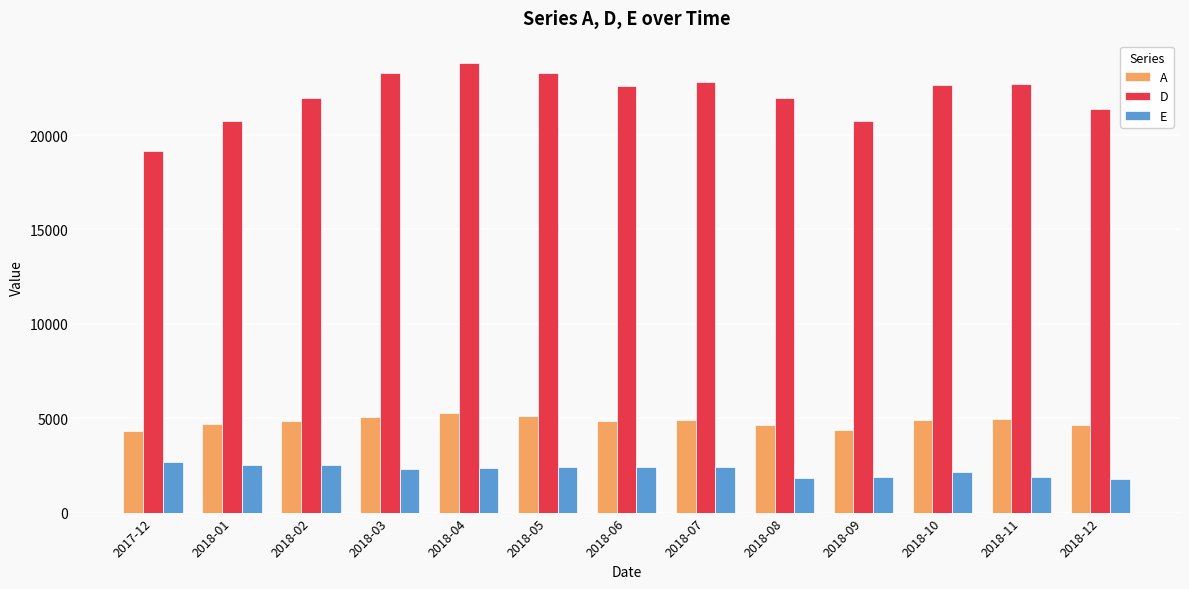

Does the chart contain any negative values?

No